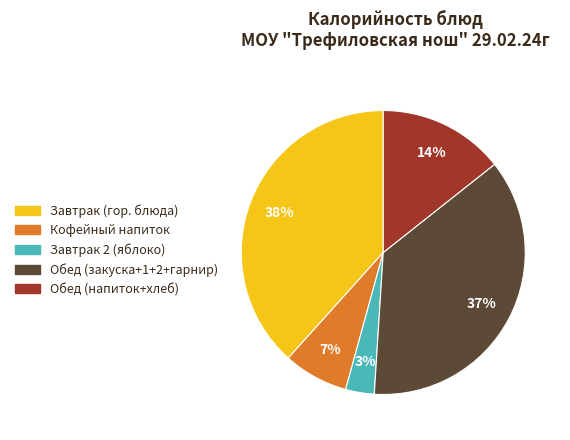

Which slice is the largest?

Завтрак (гор. блюда)